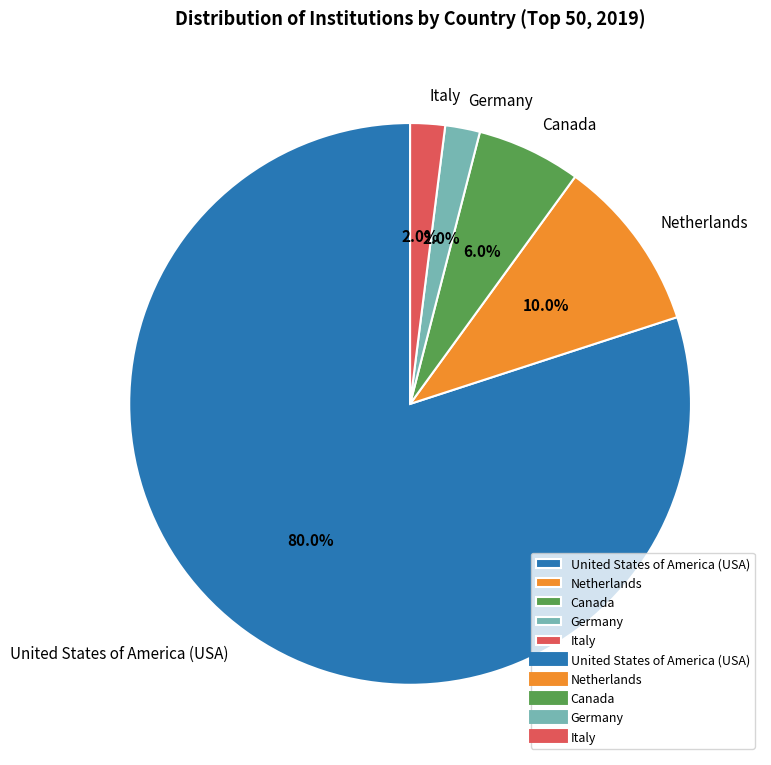

Which has a higher value, Germany or Netherlands?

Netherlands